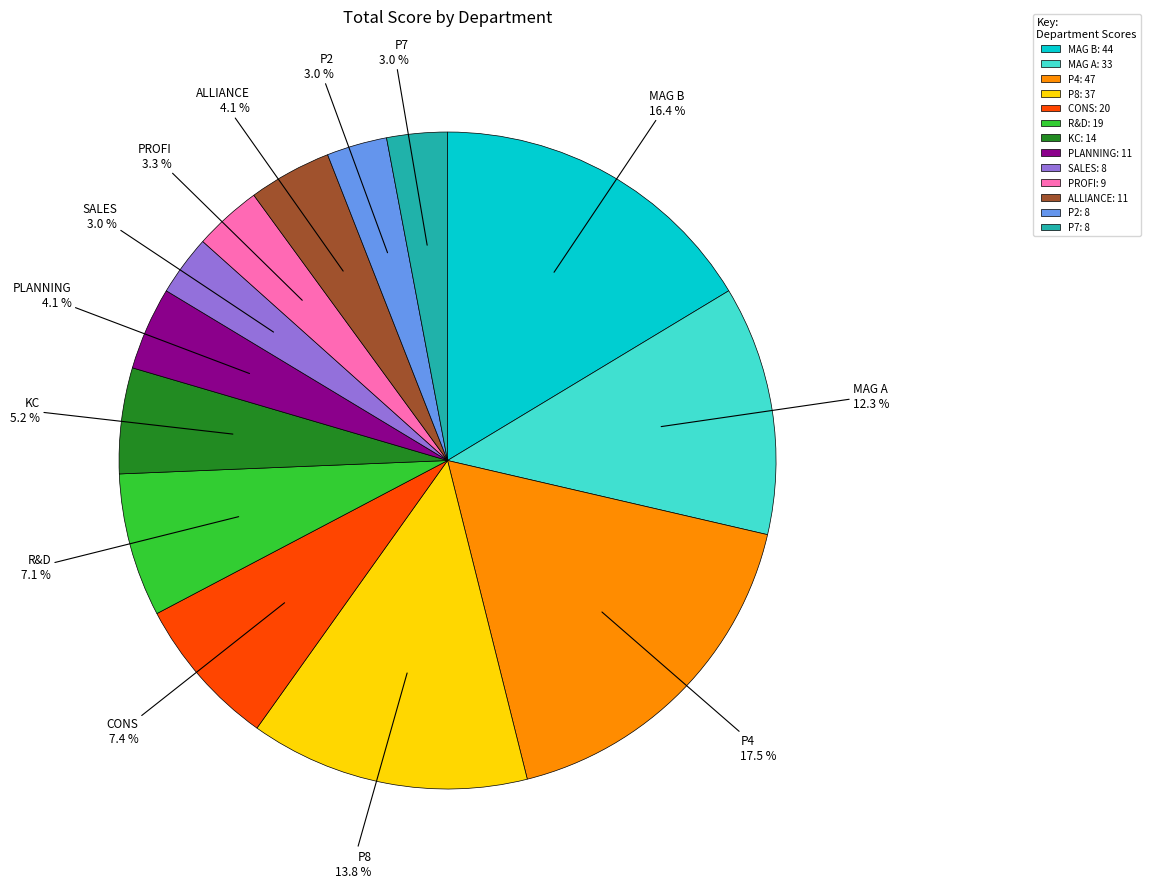

What percentage do ALLIANCE and P4 together represent?

21.6%